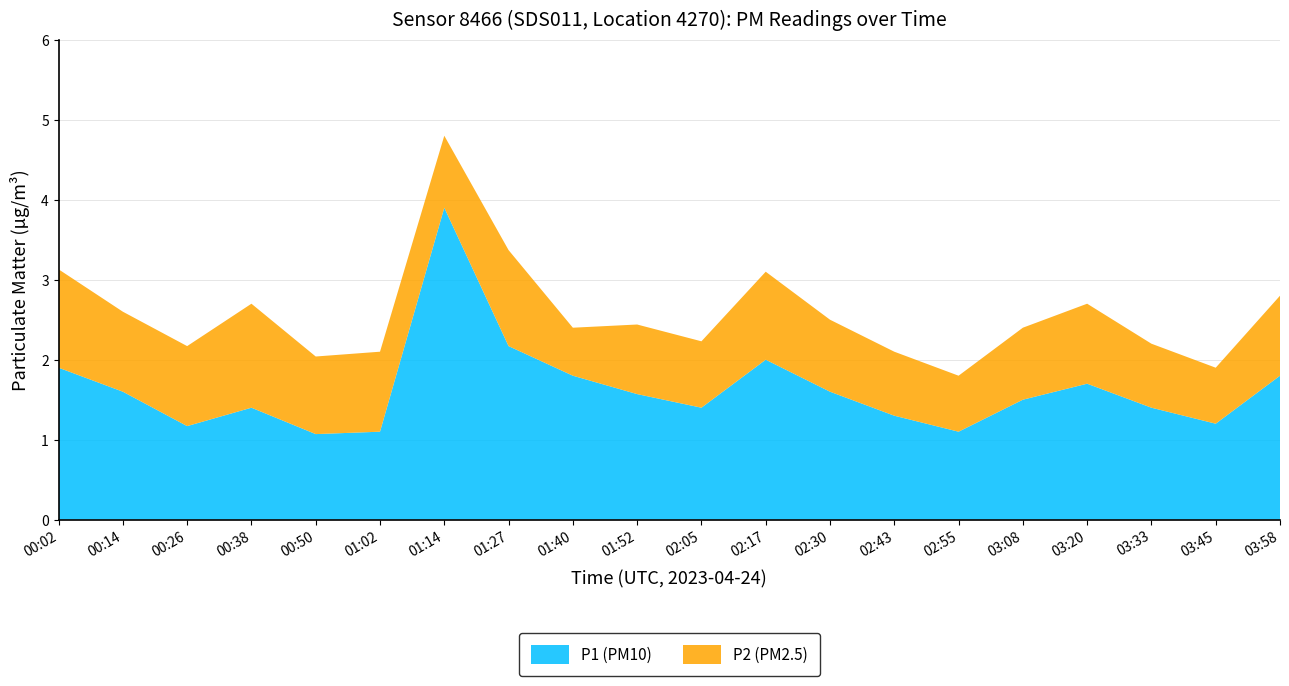

Reading right to left, list all the values displayed in this chart.

P1: 03:58=1.8	03:45=1.2	03:33=1.4	03:20=1.7	03:08=1.5	02:55=1.1	02:43=1.3	02:30=1.6	02:17=2.0	02:05=1.4	01:52=1.6	01:40=1.8	01:27=2.2	01:14=3.9	01:02=1.1	00:50=1.1	00:38=1.4	00:26=1.2	00:14=1.6	00:02=1.9
P2: 03:58=1.0	03:45=0.7	03:33=0.8	03:20=1.0	03:08=0.9	02:55=0.7	02:43=0.8	02:30=0.9	02:17=1.1	02:05=0.8	01:52=0.9	01:40=0.6	01:27=1.2	01:14=0.9	01:02=1.0	00:50=1.0	00:38=1.3	00:26=1.0	00:14=1.0	00:02=1.2